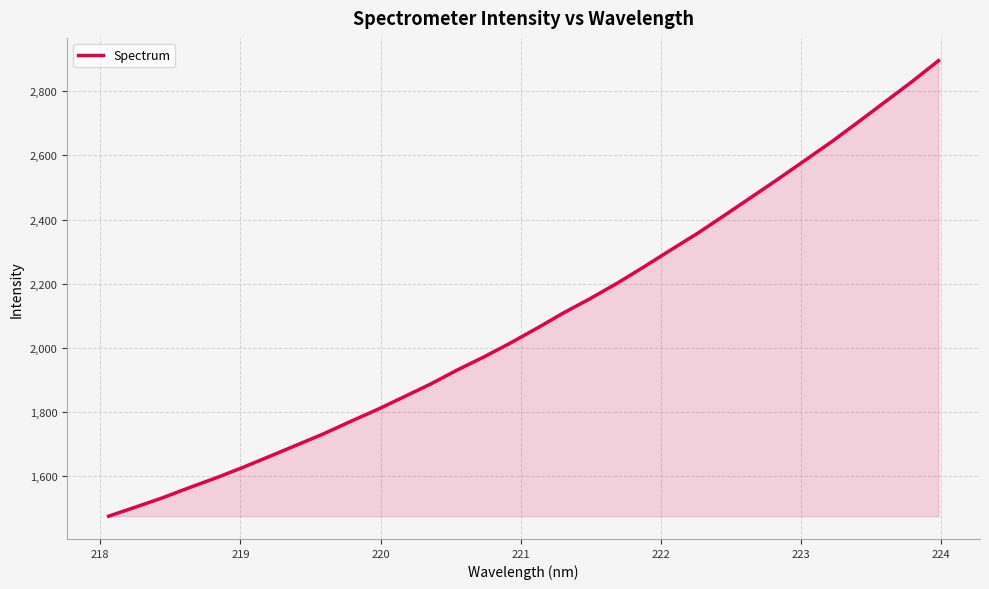

Does the chart display data point markers on the line(s)?

No